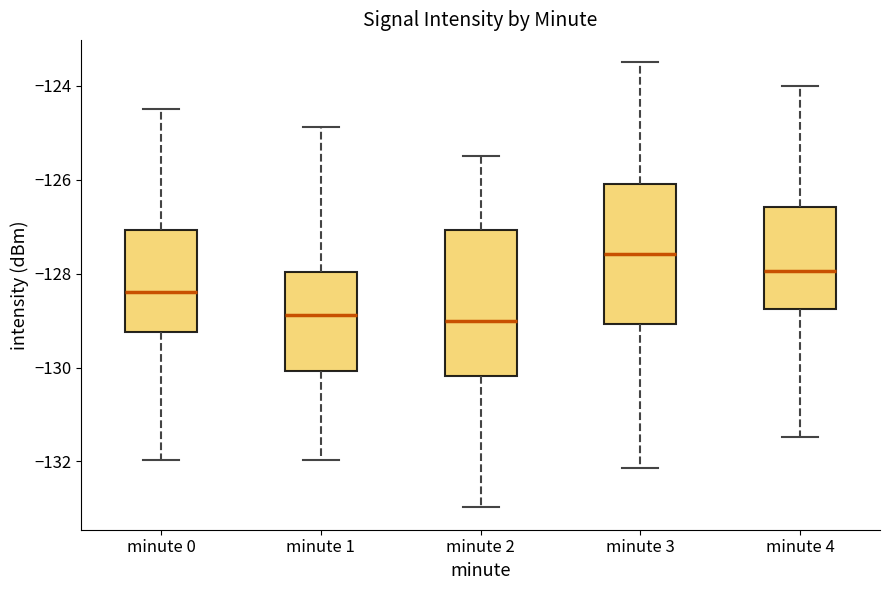

Reading left to right, read every box against the y-axis: the position of its median line, the range the box covers, and the ends of its whiskers. The values are not printed on the chart, so give them approximately, as read against the axis.

minute 0: median -128.4, box -129.2 to -127.0, whiskers -132.0 to -124.6
minute 1: median -128.8, box -130.0 to -128.0, whiskers -132.0 to -124.8
minute 2: median -129.0, box -130.2 to -127.0, whiskers -133.0 to -125.6
minute 3: median -127.6, box -129.0 to -126.0, whiskers -132.2 to -123.6
minute 4: median -128.0, box -128.8 to -126.6, whiskers -131.4 to -124.0